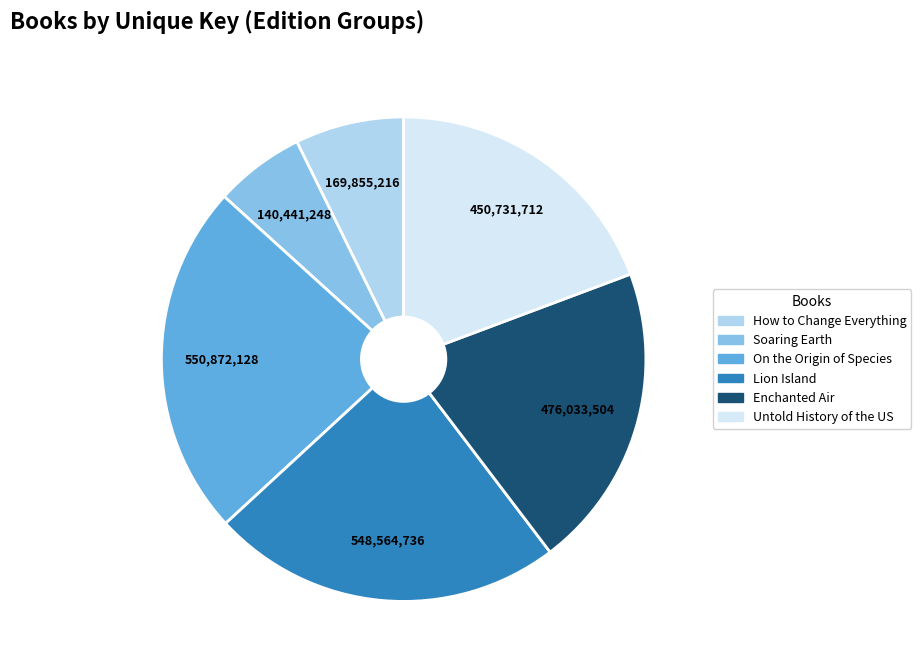

Is there any slice that represents more than half of the pie?

No